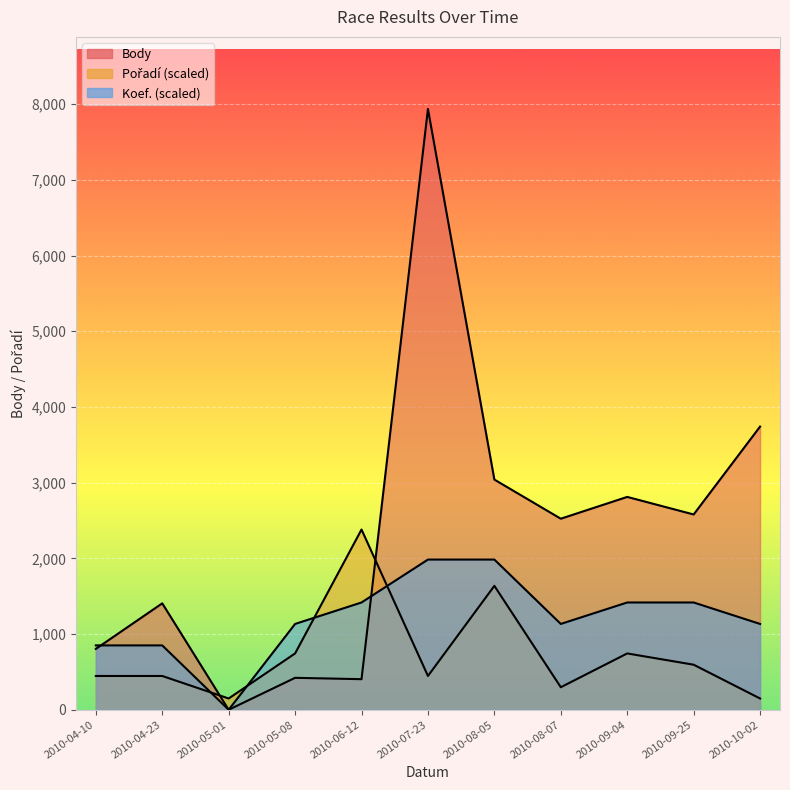

What is the total value across all series at 2010-09-25?

4592.6